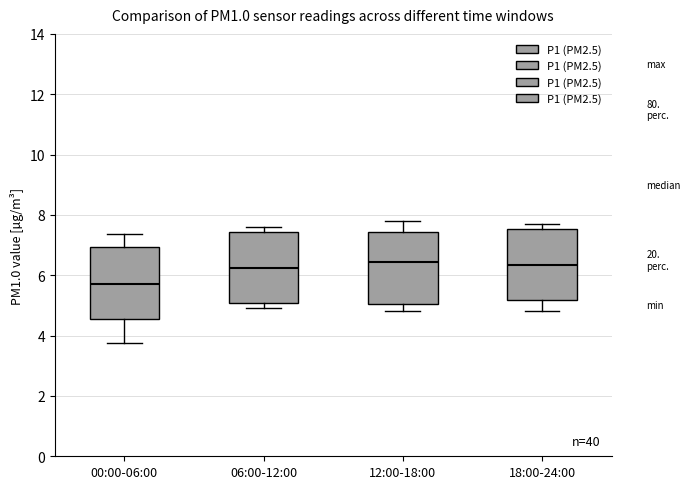

Reading left to right, transcribe this box plot: for each box, give where its median line is, the range the box spans, and where its two whiskers end, as read against the y-axis. The values are not printed on the chart, so give them approximately, as read against the axis.

00:00-06:00: median 5.8, box 4.6 to 7.0, whiskers 3.8 to 7.4
06:00-12:00: median 6.2, box 5.0 to 7.4, whiskers 5.0 (just below the box's lower edge) to 7.6
12:00-18:00: median 6.4, box 5.0 to 7.4, whiskers 4.8 to 7.8
18:00-24:00: median 6.4, box 5.2 to 7.6, whiskers 4.8 to 7.8